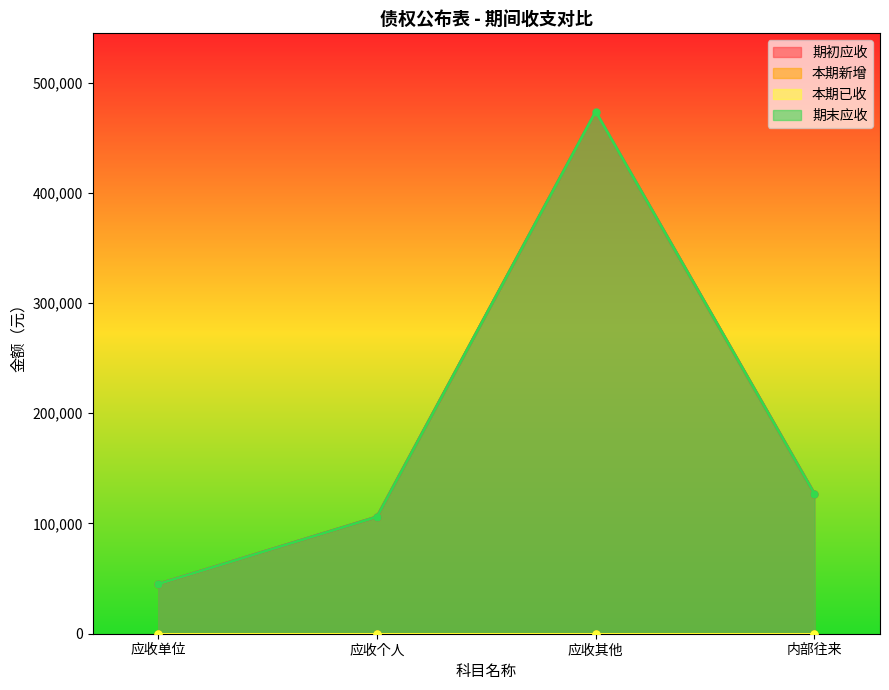

What is the difference between the 期初应收 values at 应收单位 and 内部往来?

81956.4